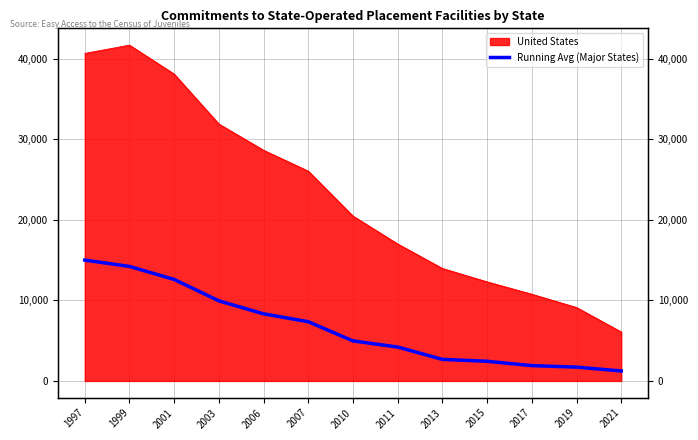

What is the value of the 11th point from the left?

1902